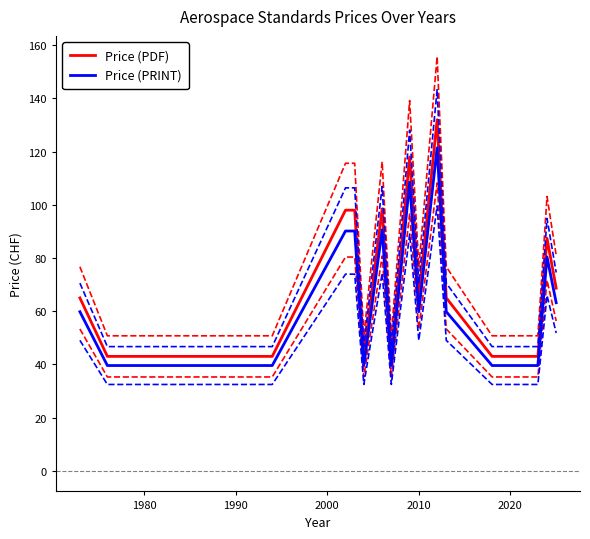

What is the greatest value displayed?

132.0